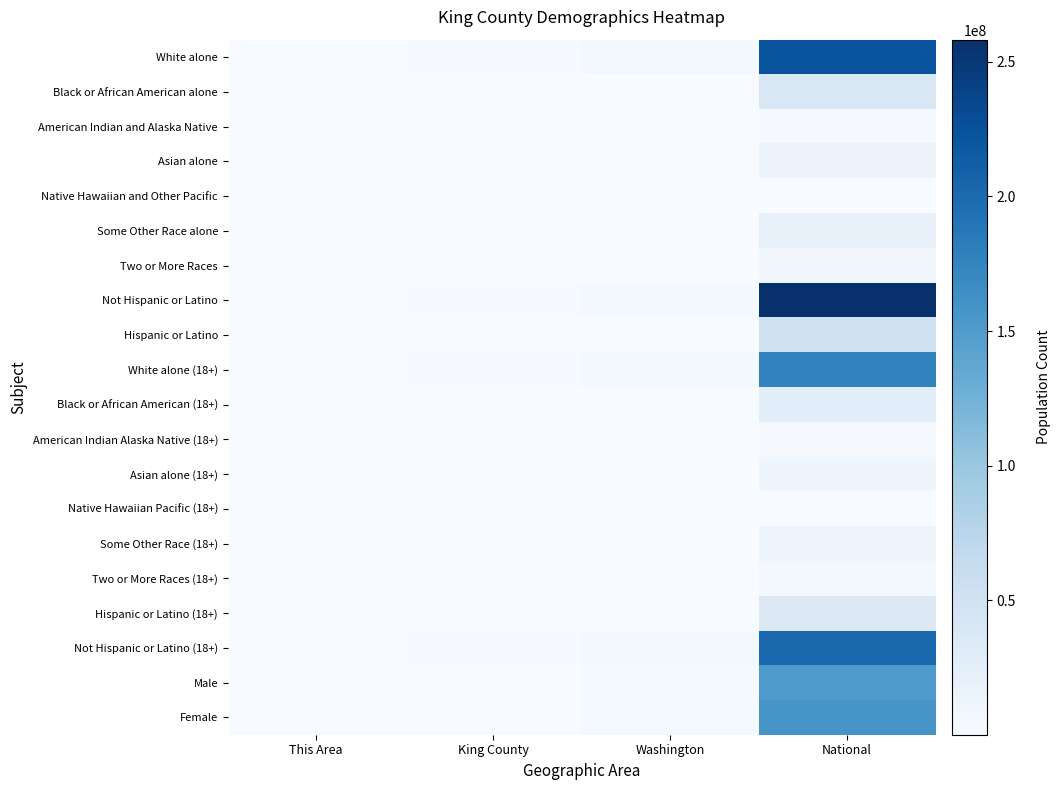

Reading right to left, extract all data points from this chart.

White alone: National=223553265	Washington=5196362	King County=1325845	This Area=3993
Black or African American alone: National=38929319	Washington=240042	King County=119801	This Area=336
American Indian and Alaska Native: National=2932248	Washington=103869	King County=16147	This Area=54
Asian alone: National=14674252	Washington=481067	King County=282075	This Area=884
Native Hawaiian and Other Pacific: National=540013	Washington=40475	King County=14486	This Area=20
Some Other Race alone: National=19107368	Washington=349799	King County=76096	This Area=77
Two or More Races: National=9009073	Washington=312926	King County=96799	This Area=224
Not Hispanic or Latino: National=258267944	Washington=5968750	King County=1758871	This Area=5248
Hispanic or Latino: National=50477594	Washington=755790	King County=172378	This Area=340
White alone (18+): National=175134916	Washington=4113056	King County=1083921	This Area=3918
Black or African American (18+): National=28088003	Washington=174258	King County=86901	This Area=328
American Indian Alaska Native (18+): National=2043876	Washington=73523	King County=12201	This Area=54
Asian alone (18+): National=11422616	Washington=377550	King County=222327	This Area=867
Native Hawaiian Pacific (18+): National=382409	Washington=27608	King County=9905	This Area=18
Some Other Race (18+): National=12651574	Washington=218207	King County=50924	This Area=74
Two or More Races (18+): National=4840677	Washington=158984	King County=51568	This Area=205
Hispanic or Latino (18+): National=33346703	Washington=456355	King County=113079	This Area=326
Not Hispanic or Latino (18+): National=201217368	Washington=4686831	King County=1404668	This Area=5138
Male: National=151781326	Washington=3349707	King County=962090	This Area=3191
Female: National=156964212	Washington=3374833	King County=969159	This Area=2397